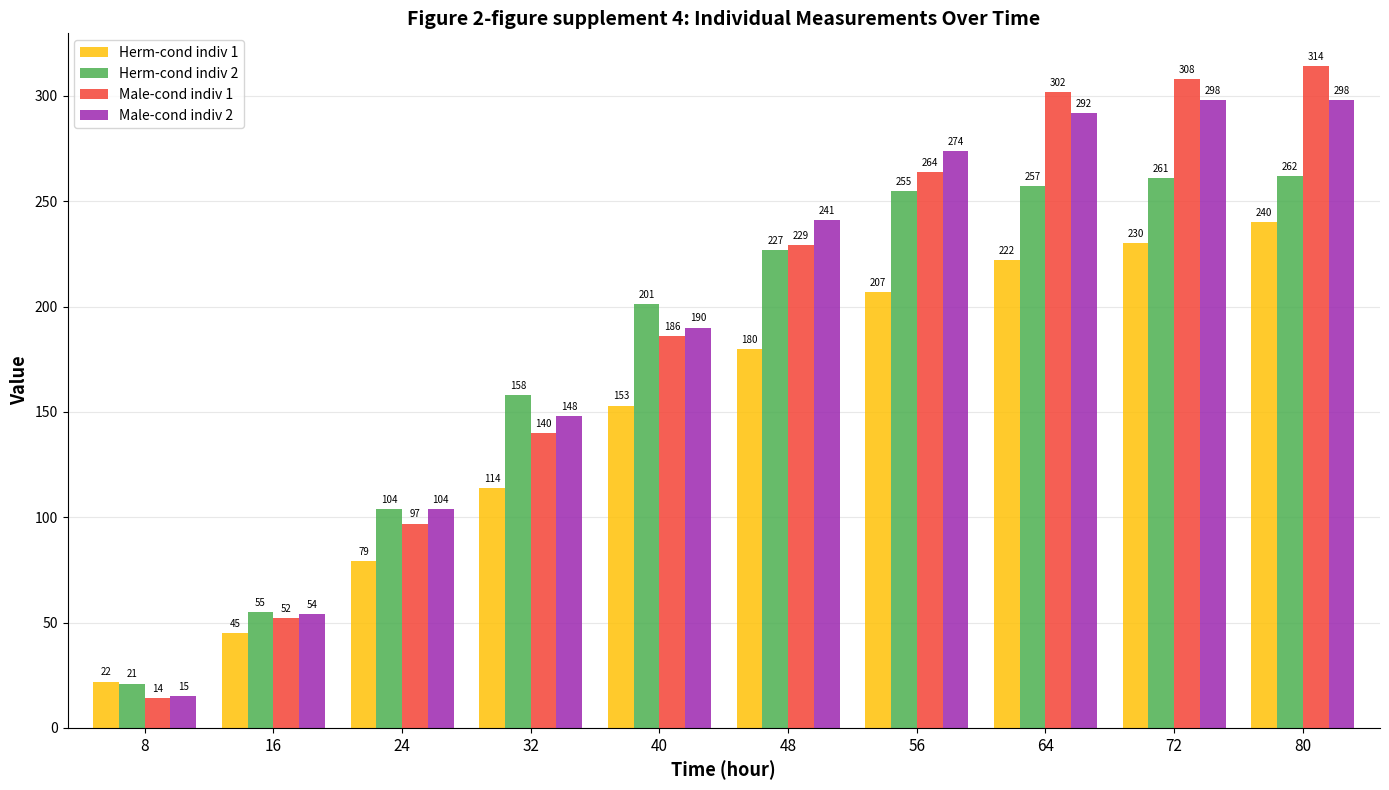

Read the Male-cond indiv 1 value at 64, to the nearest 5.

300